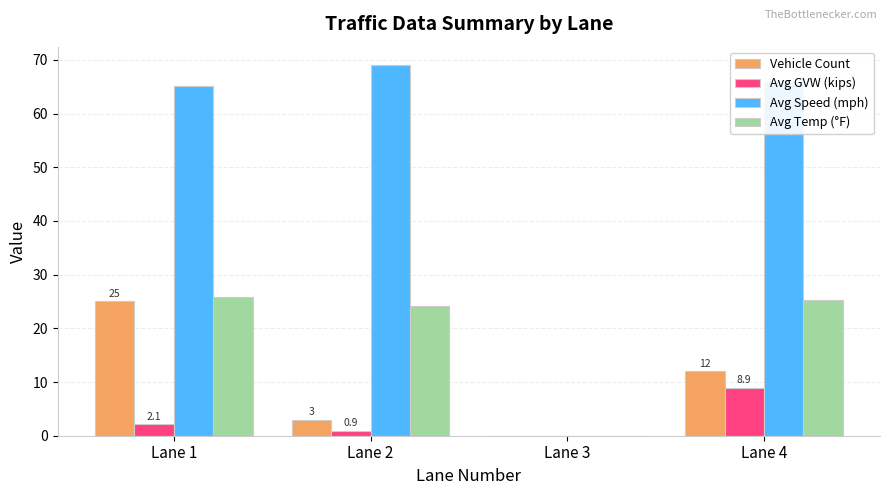

At which category does the chart reach its peak across all series?

Lane 2